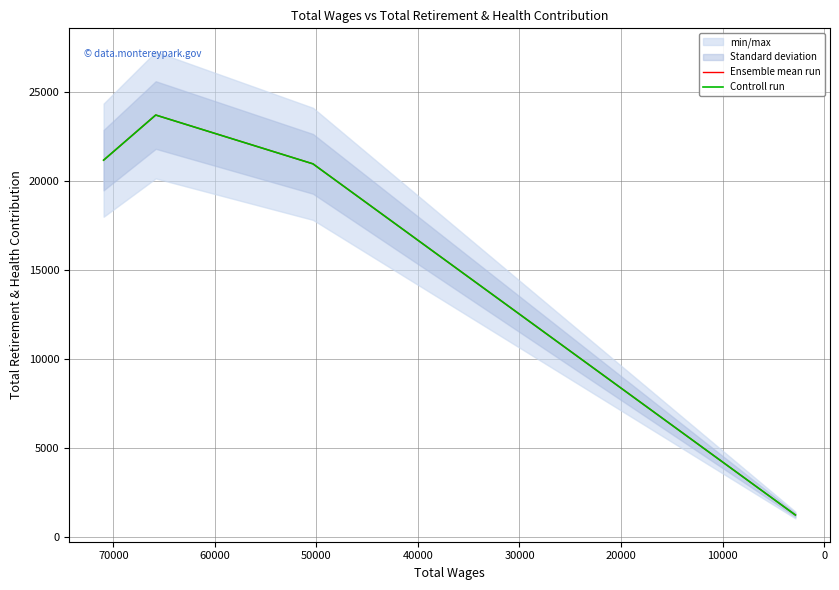

What is the maximum value shown in the chart?

23709